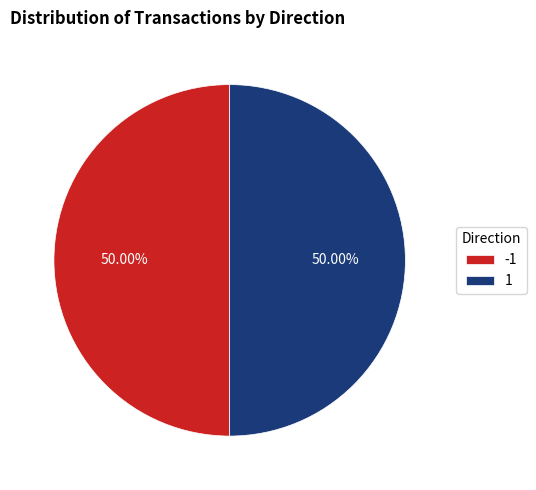

Approximately how many times larger is the value at 1 compared to -1?

1.0